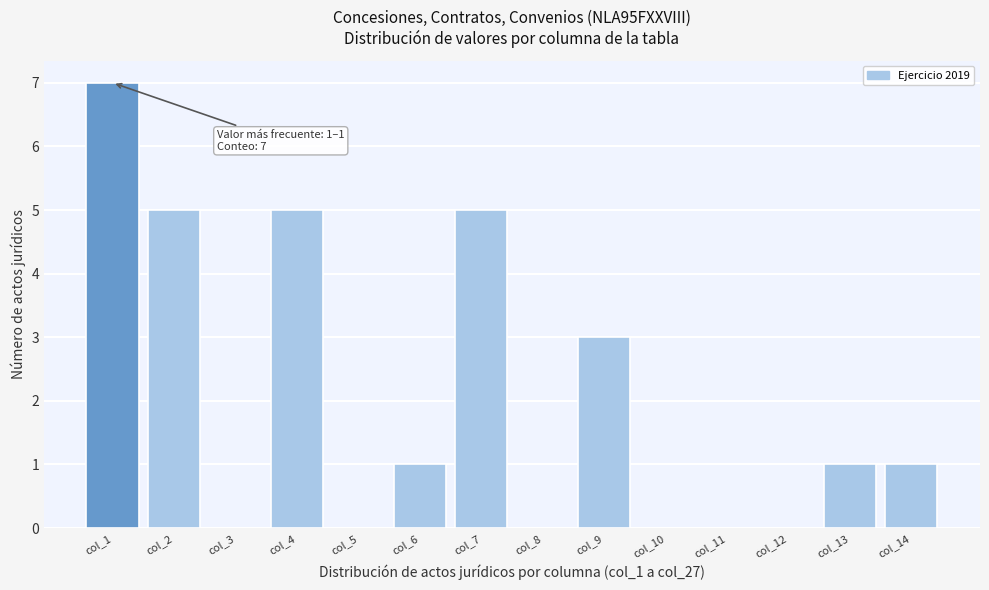

Reading left to right, what are all the values shown in this chart?

col_1=7	col_2=5	col_3=0	col_4=5	col_5=0	col_6=1	col_7=5	col_8=0	col_9=3	col_10=0	col_11=0	col_12=0	col_13=1	col_14=1